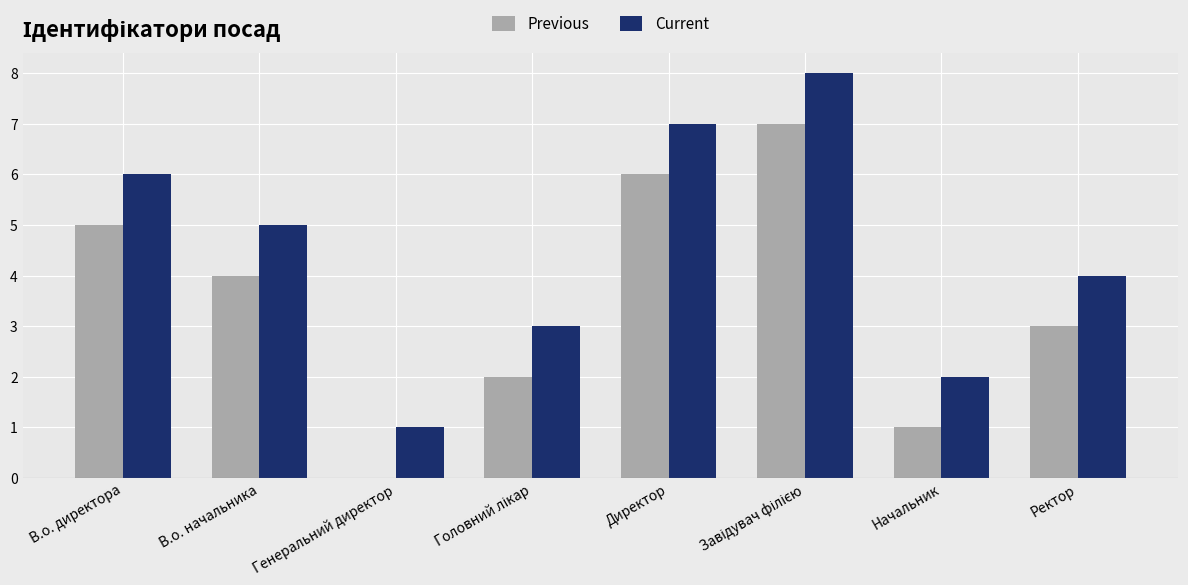

Does the chart contain stacked bars?

No